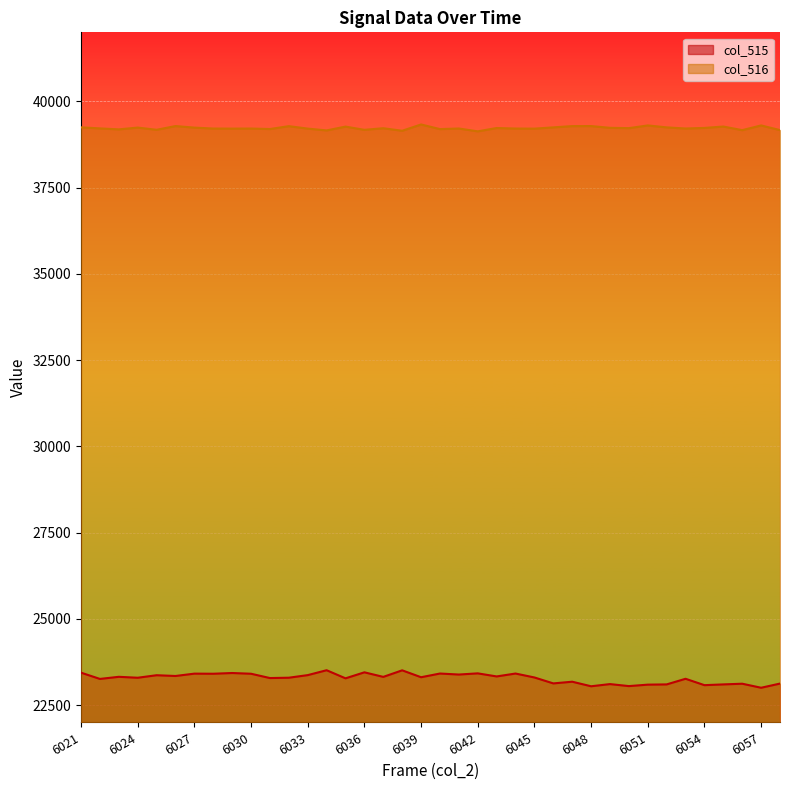

What is the average value of the col_516 series?

39225